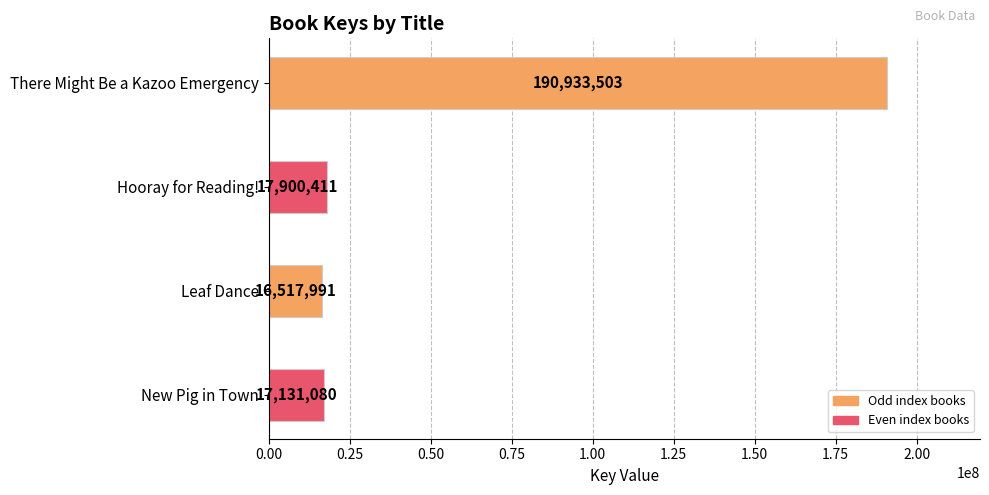

Does the chart contain any negative values?

No